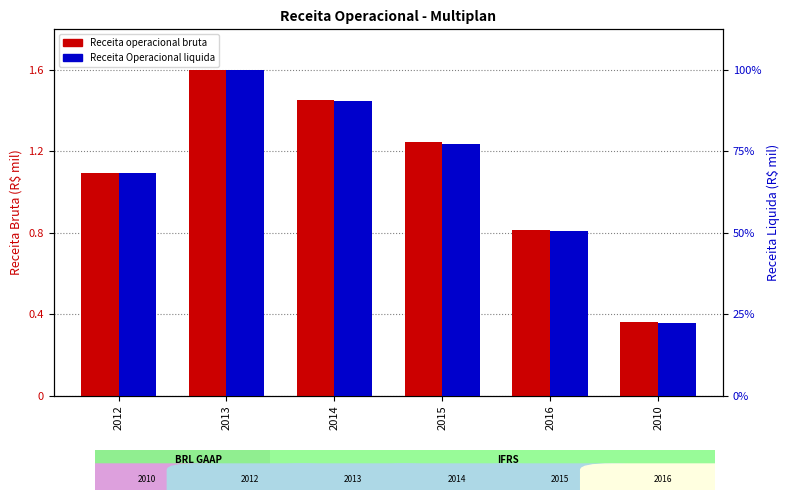

What is the difference between the maximum and minimum values in the Receita Operacional liquida series?

77.9